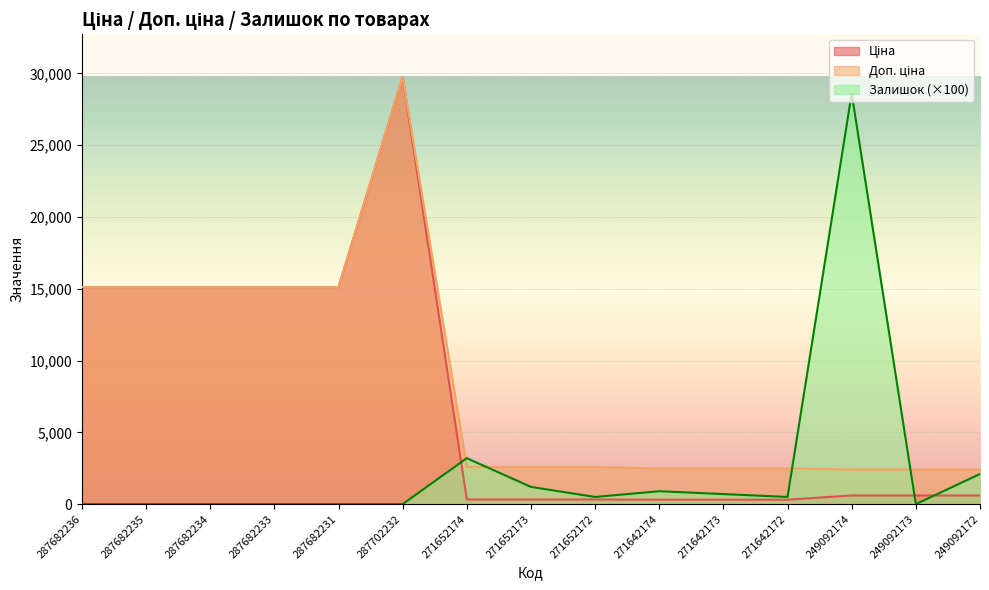

True or false: Доп. ціна has more than 1 interior local peaks.

False